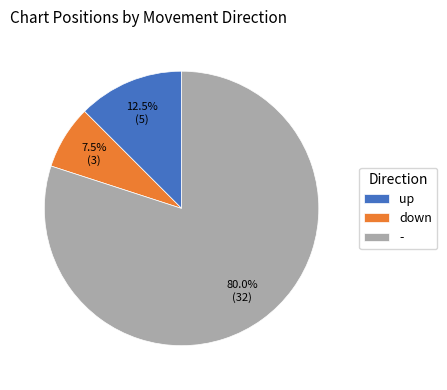

Is it true that up is 2% of the pie?

False